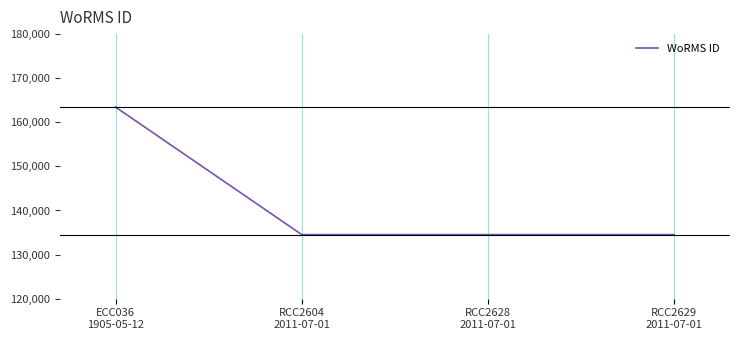

What is the difference between the maximum and minimum values?

28921